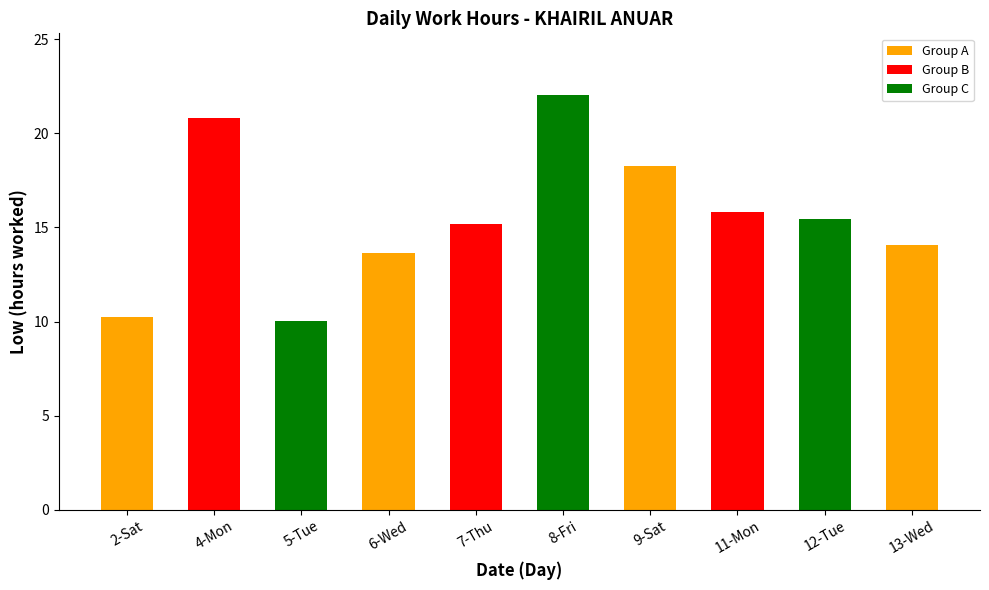

What is the average value?

15.5